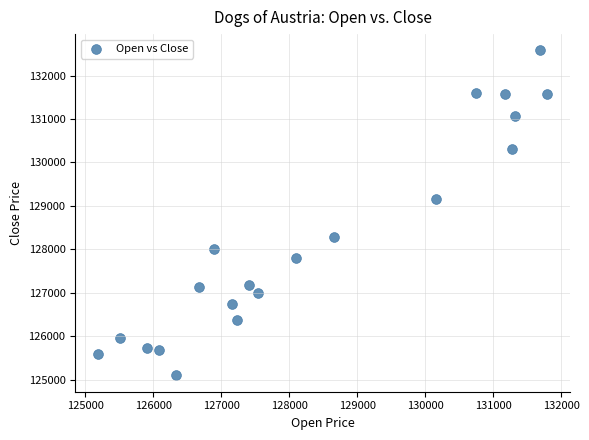

What is the range of Y values (max minus min)?

7479